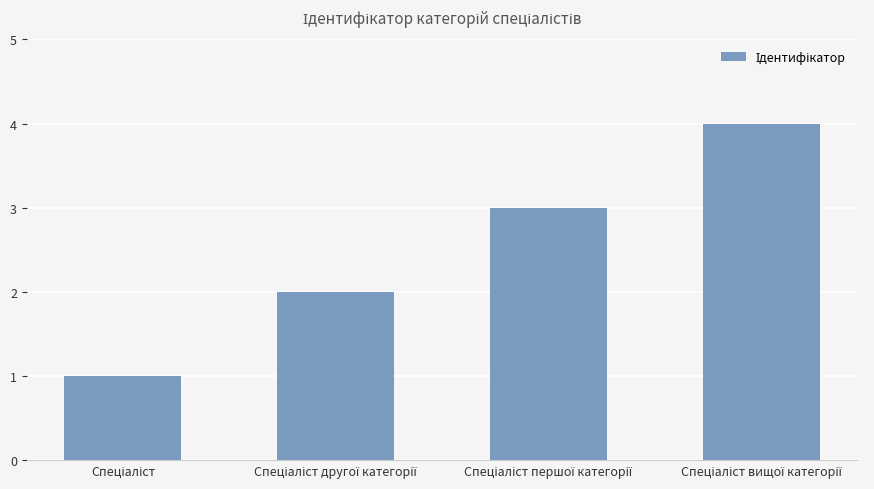

What is the sum of all values?

10